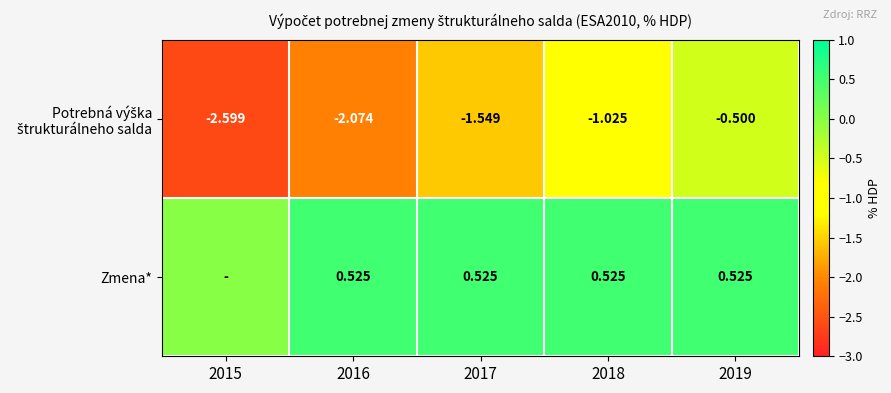

At which category does the chart reach its peak across all series?

2016